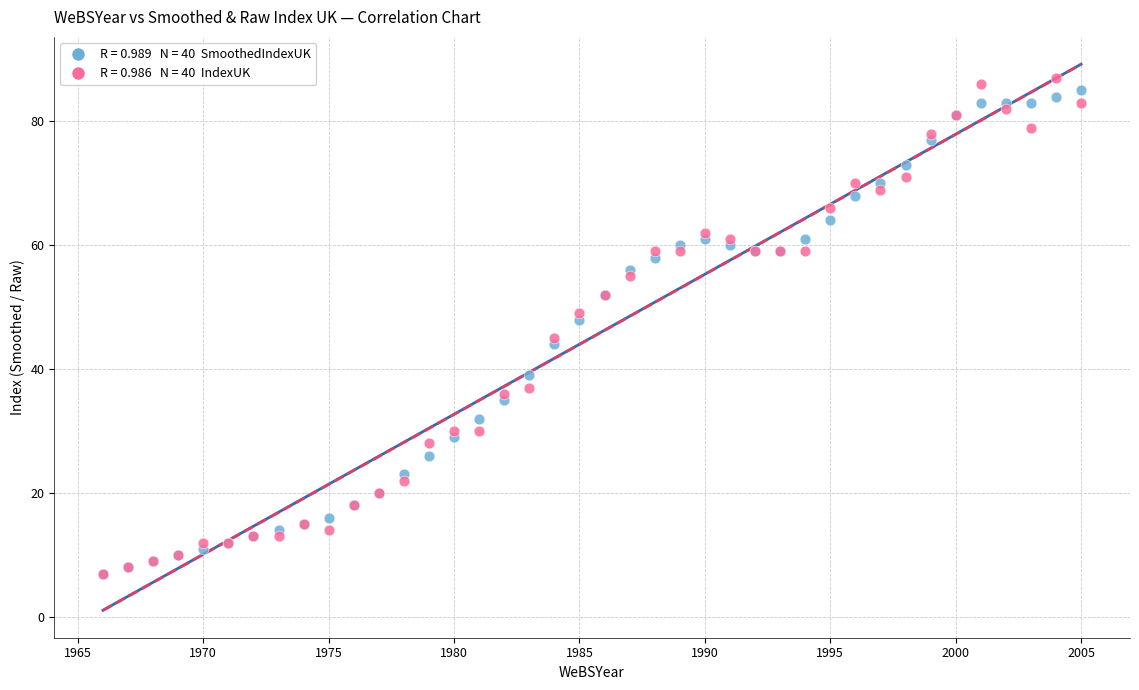

Across all series, what Y value is closest to 47?

48